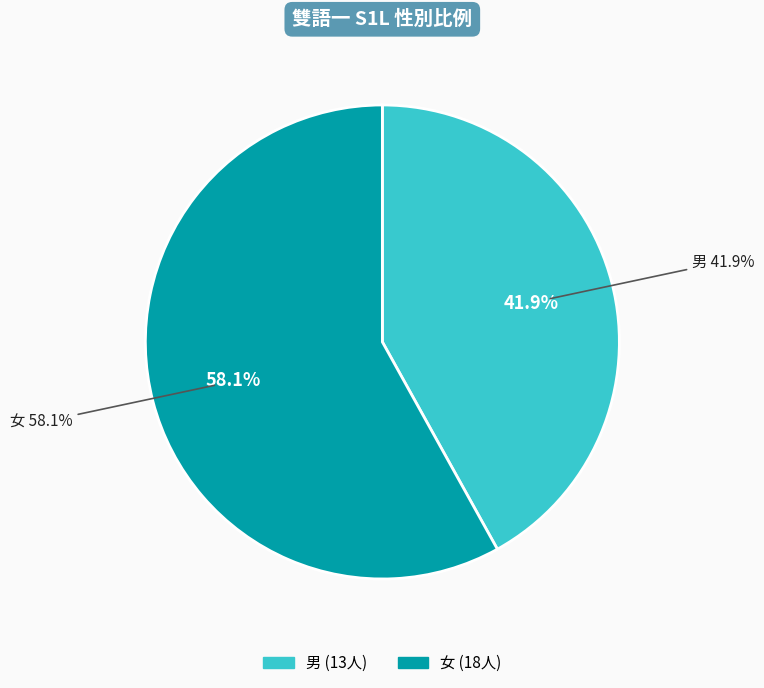

Which has a higher value, 女 or 男?

女